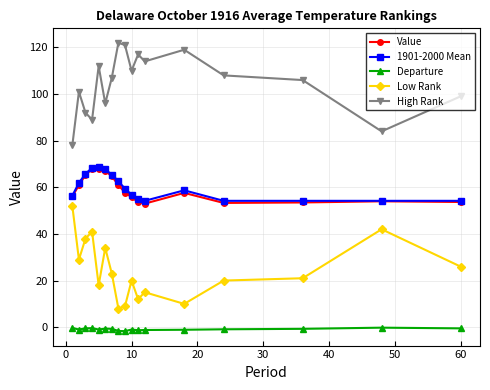

What is the greatest value displayed?

122.0